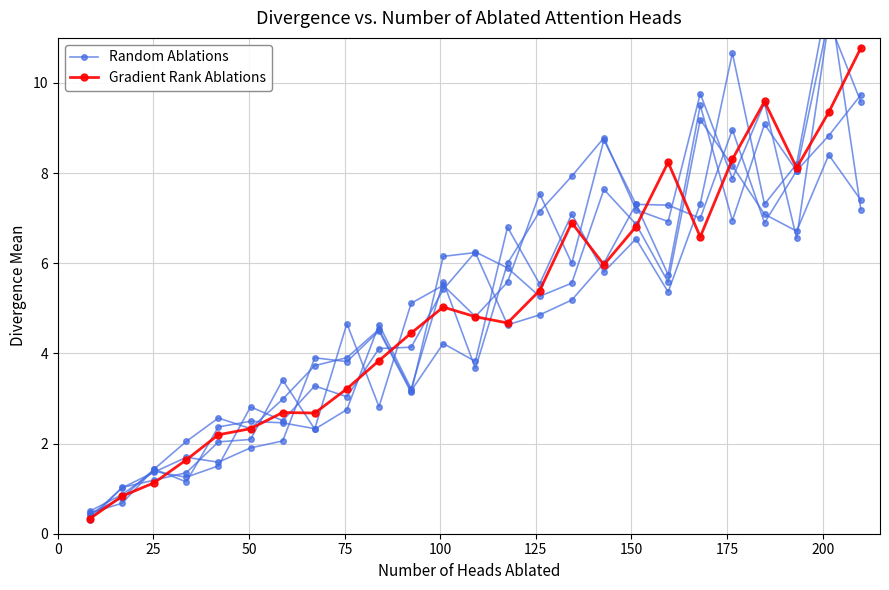

What is the highest value of the Gradient Rank Ablations series?

10.8